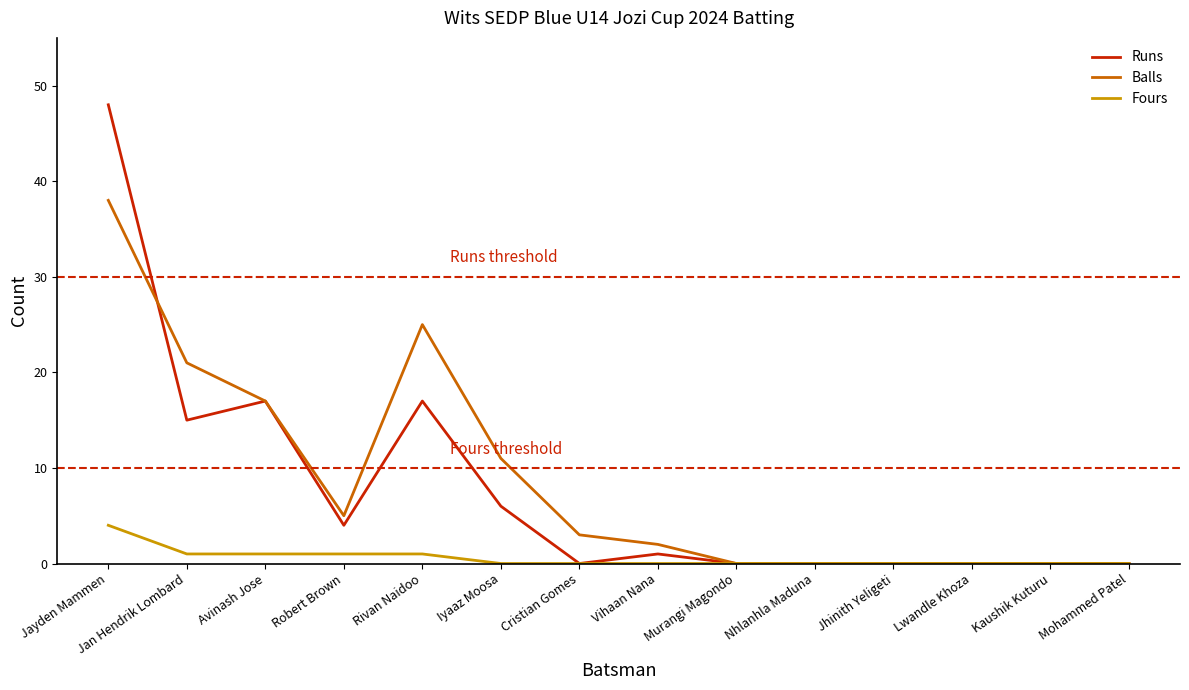

Between Vihaan Nana and Murangi Magondo, which series saw the biggest shift?

Balls